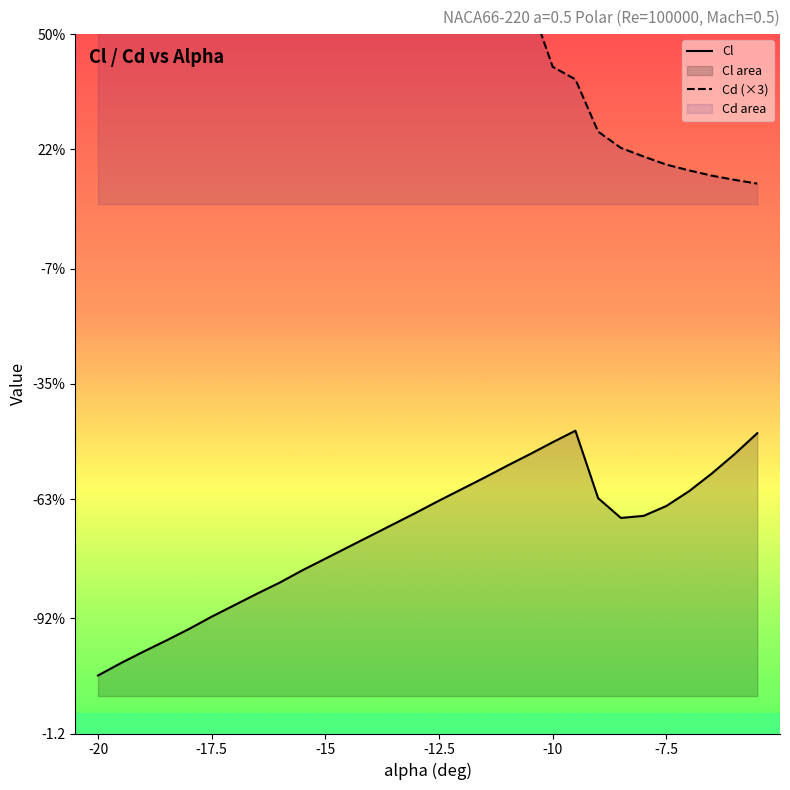

Rank the categories by Cd value from highest to lowest.

-20, -19, -19.5, -18.5, -18, -17.5, -16.5, -17, -16, -15, -15.5, -14, -14.5, -13.5, -13, -12, -12.5, -11.5, -10.5, -11, -10, -9.5, -9, -8.5, -8, -7.5, -7, -6.5, -6, -5.5